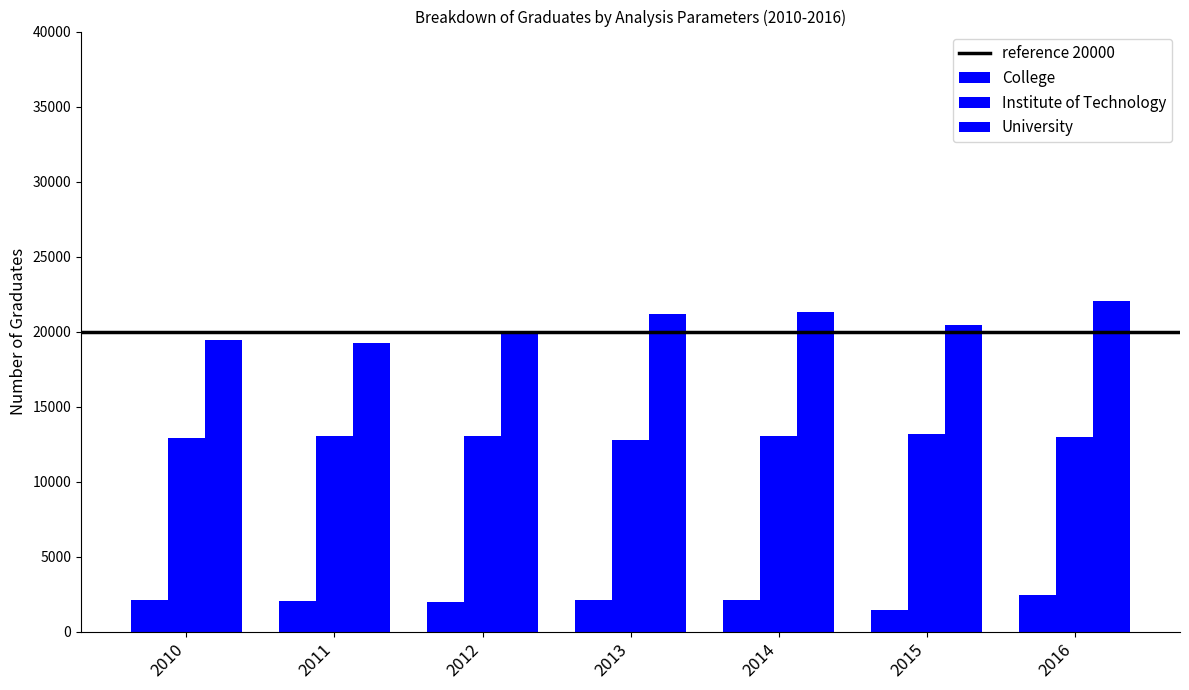

Reading left to right, what are all the values shown in this chart?

College: 2110	2080	2000	2100	2090	1480	2440
Institute of Technology: 12930	13040	13060	12770	13060	13170	13010
University: 19420	19230	19940	21200	21320	20440	22020